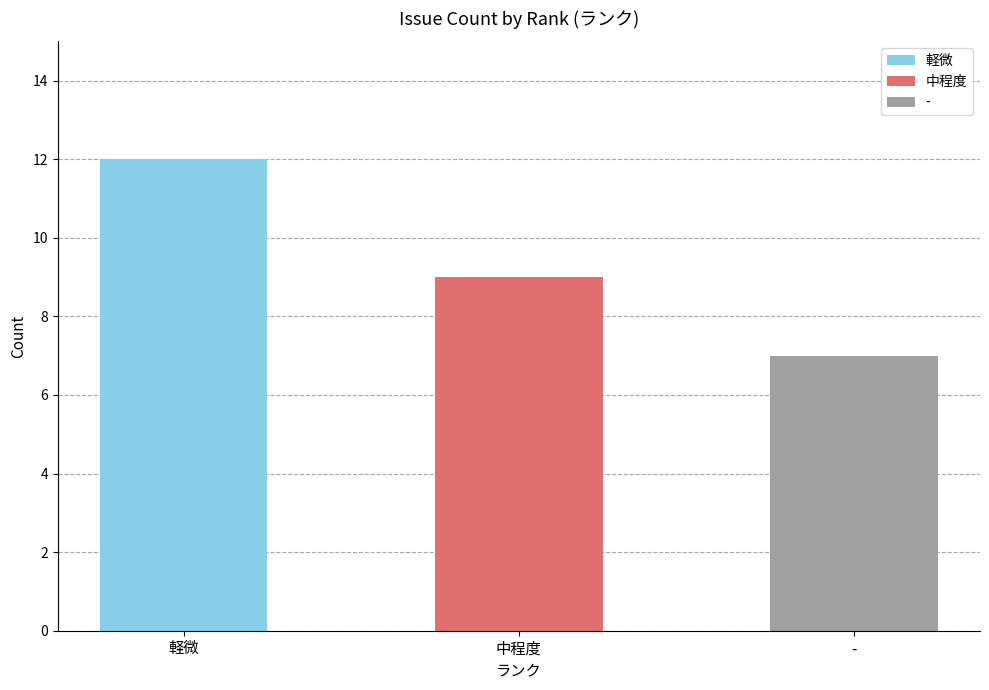

Approximately how many times larger is the value at 中程度 compared to 軽微?

0.8